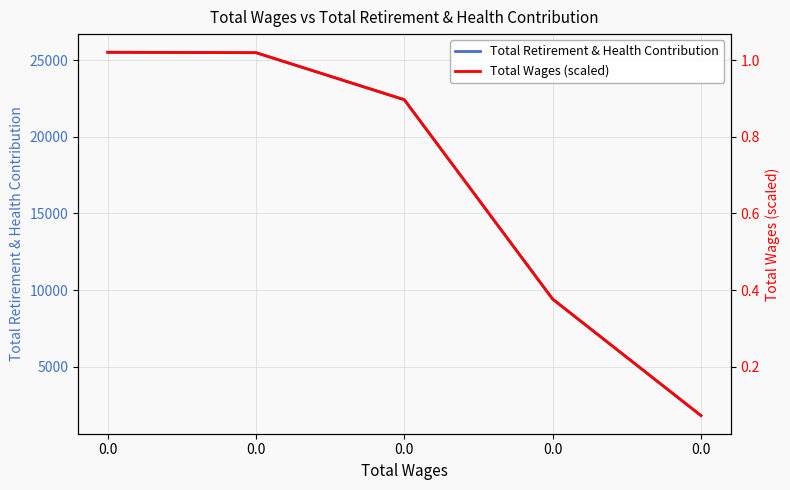

Reading left to right, extract all data points from this chart.

Total Retirement & Health Contribution: 0.0=25532.0	0.0=25506.0	0.0=22433.0	0.0=9410.0	0.0=1800.0
Total Wages (scaled): 0.0=1.0	0.0=1.0	0.0=0.9	0.0=0.4	0.0=0.1